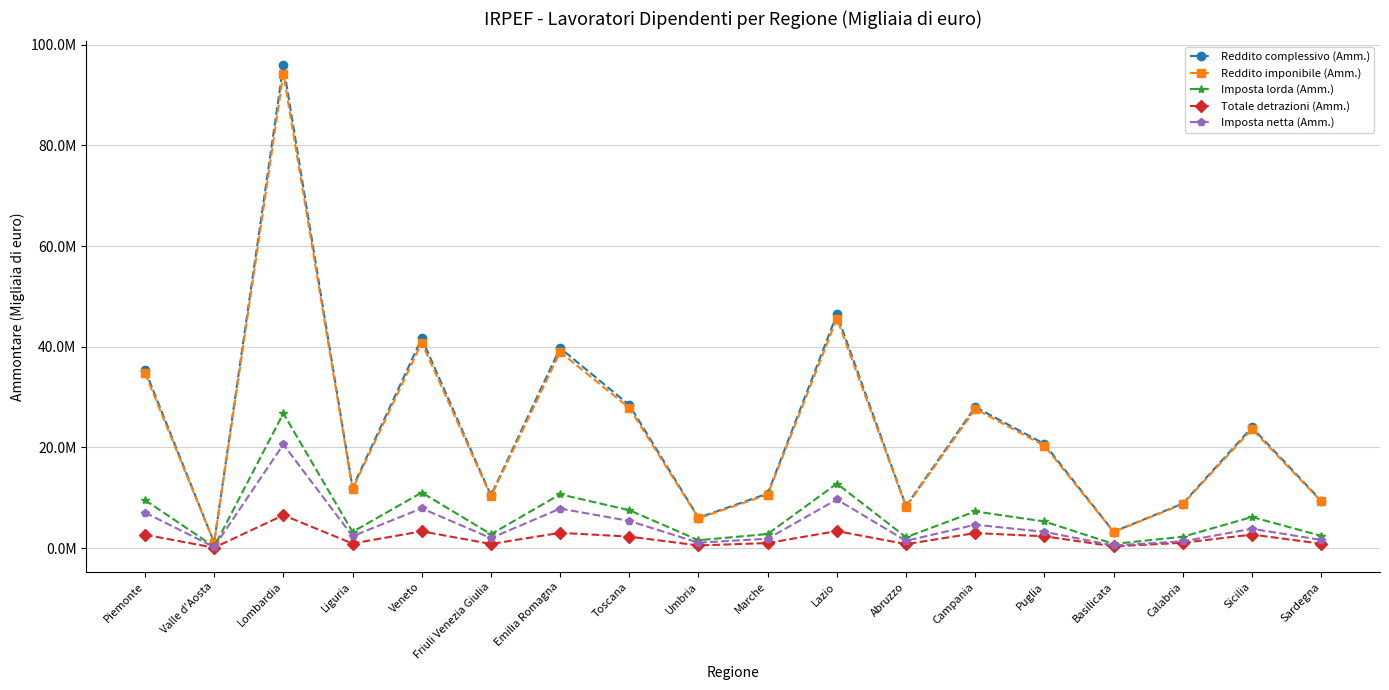

Does the chart have visible grid lines?

Yes